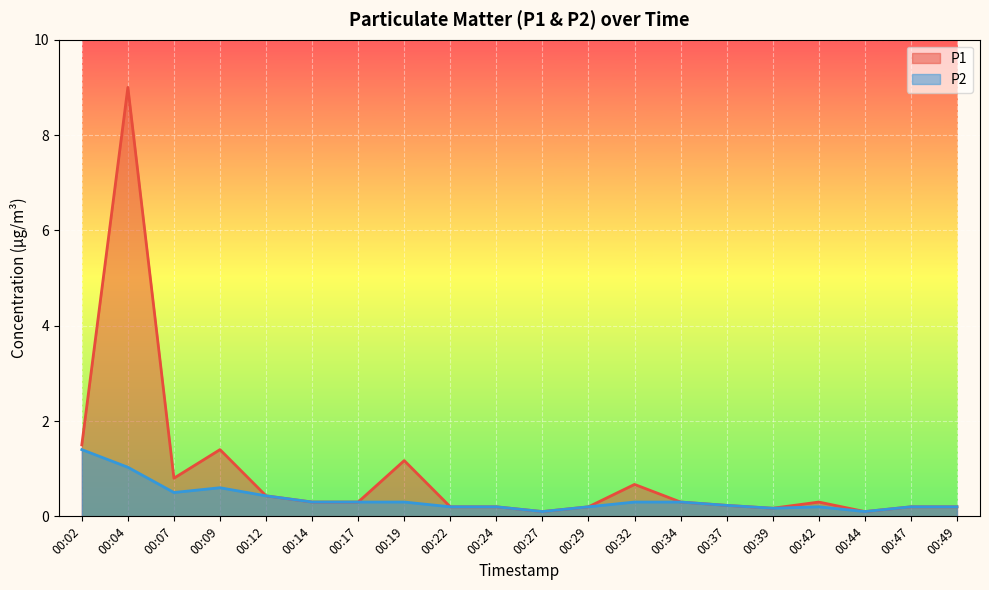

Between 00:09 and 00:32, which is larger?

00:09